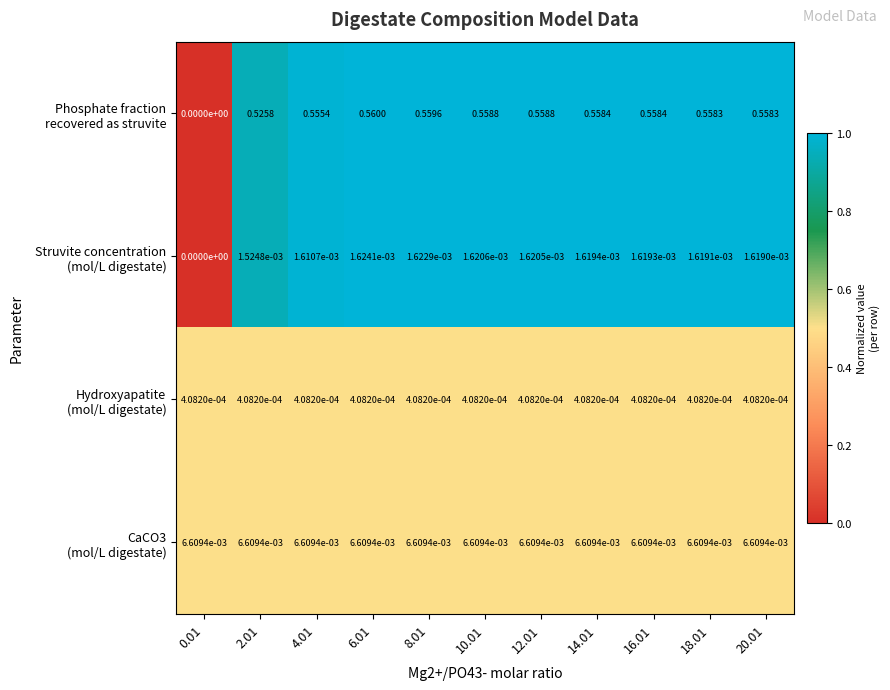

Rank the series at 2.01 from lowest to highest value.

Hydroxyapatite (mol/L digestate), CaCO3 (mol/L digestate), Struvite concentration (mol/L digestate), Phosphate fraction recovered as struvite